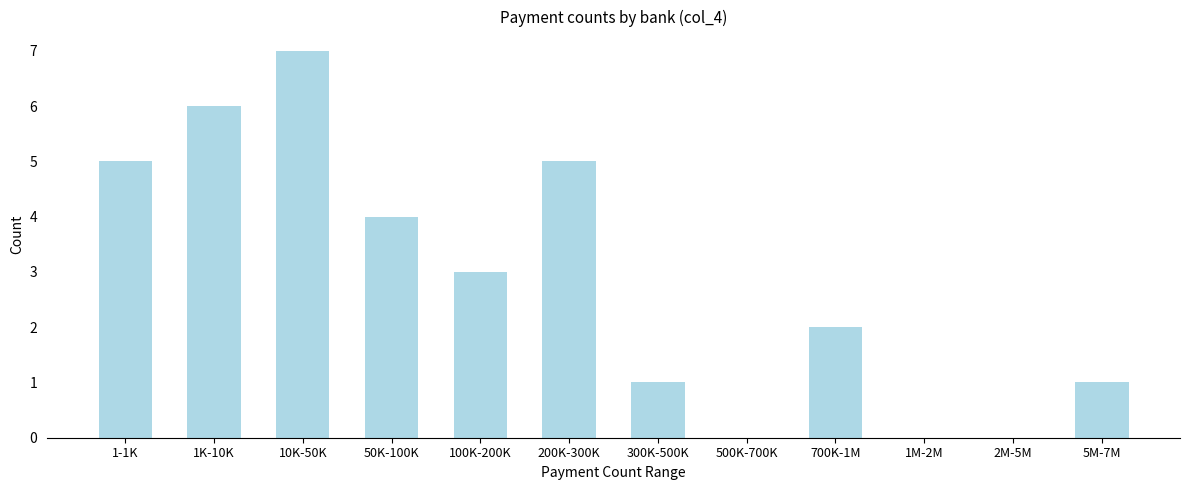

Reading left to right, extract all data points from this chart.

1-1K=5	1K-10K=6	10K-50K=7	50K-100K=4	100K-200K=3	200K-300K=5	300K-500K=1	500K-700K=0	700K-1M=2	1M-2M=0	2M-5M=0	5M-7M=1